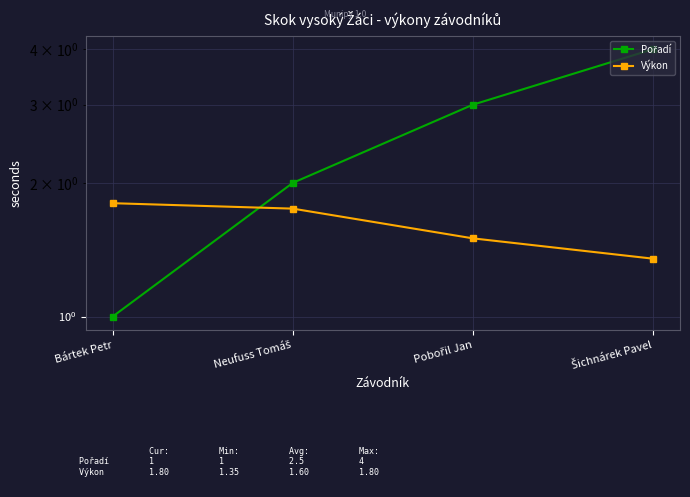

Between which two adjacent categories do Pořadí and Výkon first intersect?

Bártek Petr and Neufuss Tomáš